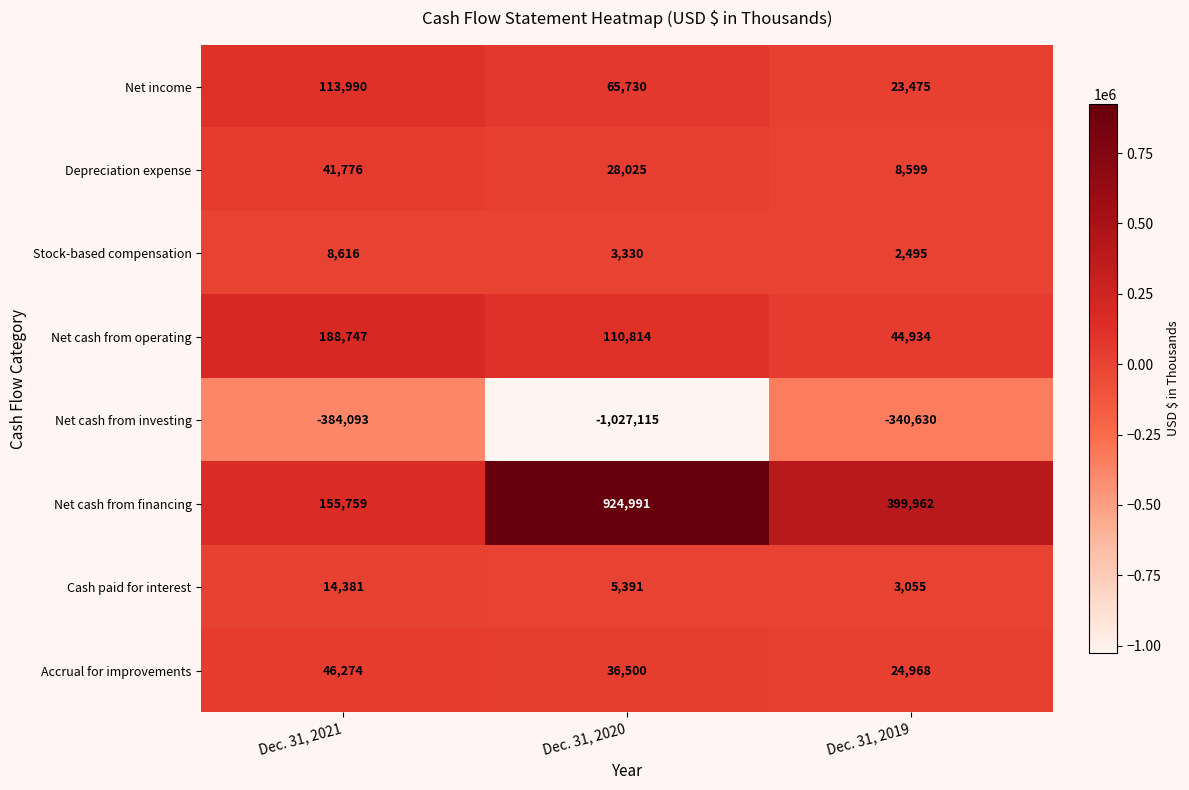

Which series has the largest range (max minus min)?

Net cash from financing